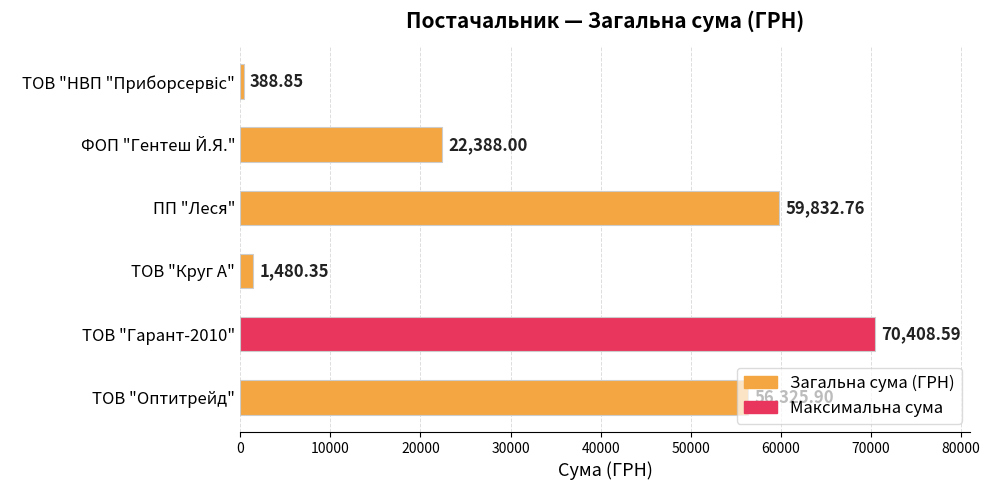

What is the label of the 2nd bar from the top?

ФОП "Гентеш Й.Я."